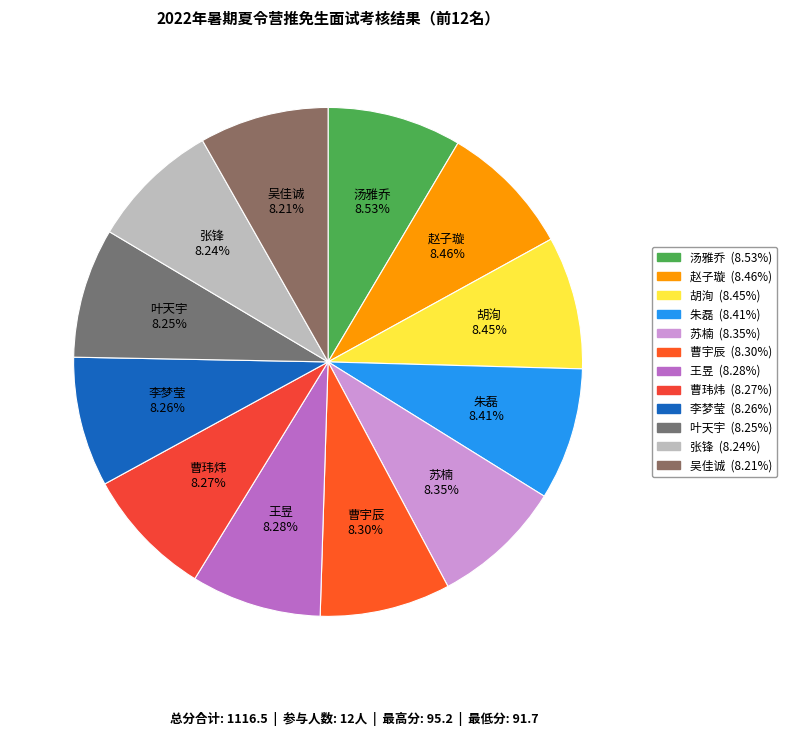

To the nearest percent, what is the average slice percentage?

8%